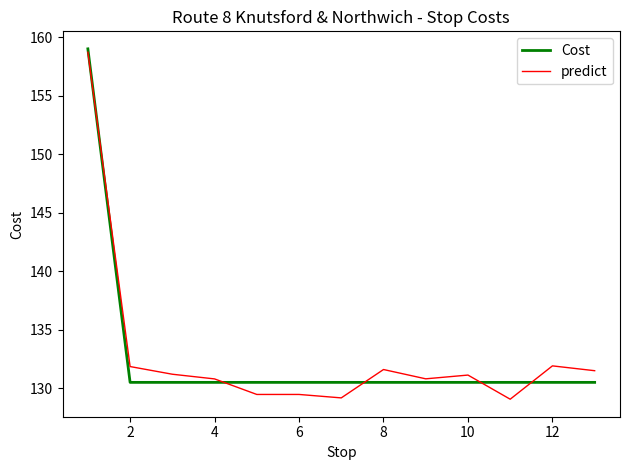

Which series has the widest spread of values?

predict